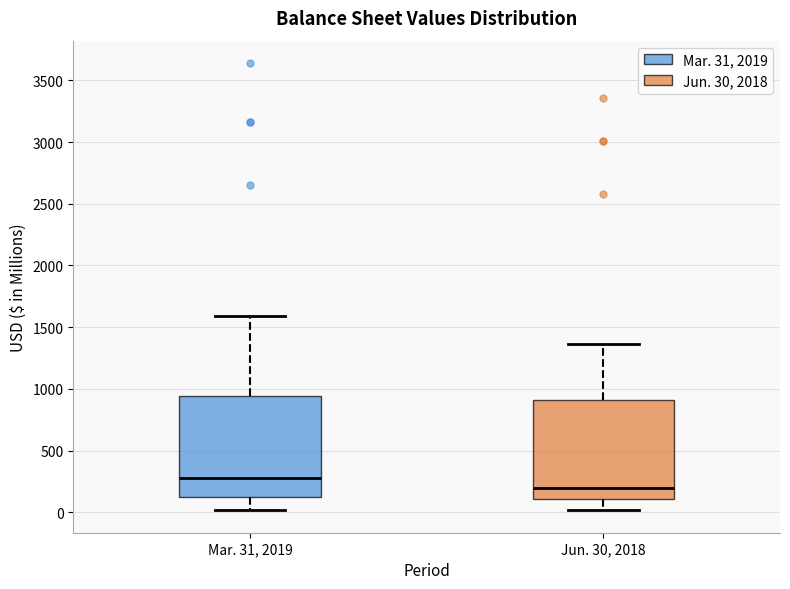

Reading left to right, read every box against the y-axis: the position of its median line, the range the box covers, and the ends of its whiskers. The values are not printed on the chart, so give them approximately, as read against the axis.

Mar. 31, 2019: median 250, box 100 to 950, whiskers 0 to 1600
Jun. 30, 2018: median 200, box 100 to 900, whiskers 0 to 1350